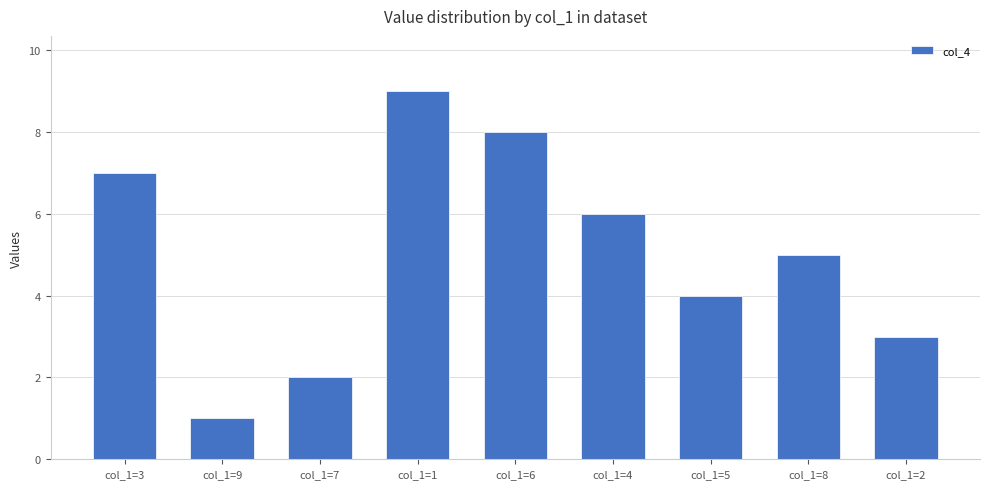

What is the difference between the values at col_1=9 and col_1=5?

3